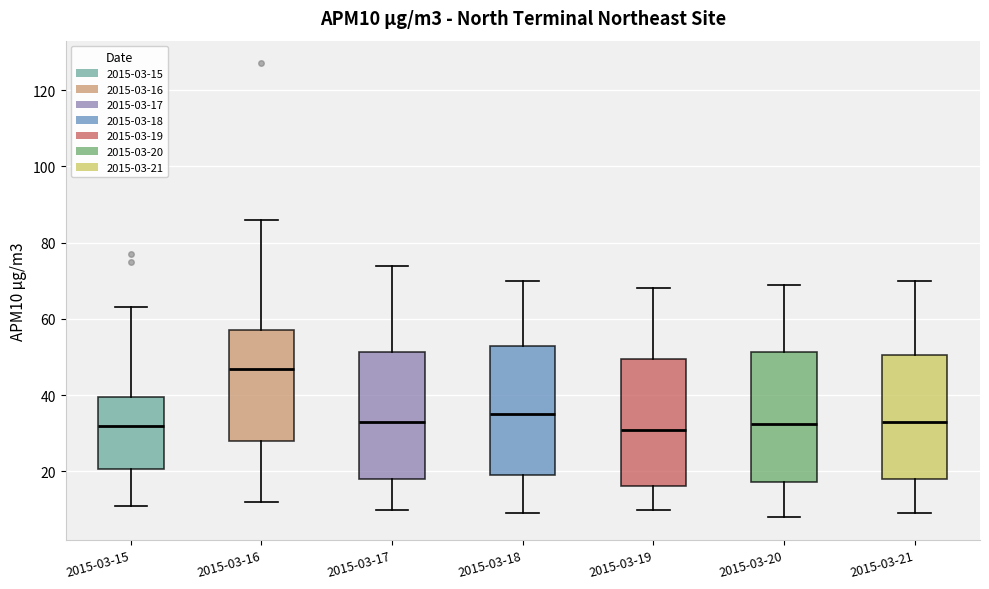

Where is the upper edge of the box for 2015-03-16 on the y-axis? The values are not printed on the chart, so give them approximately, as read against the axis.

58